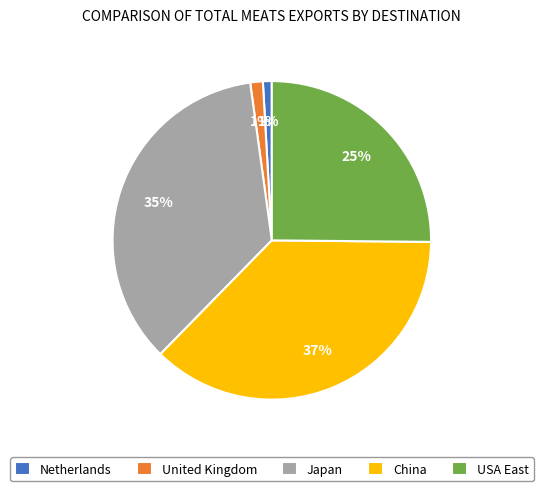

To the nearest percent, what is the difference between the largest and smallest slice percentages?

36%